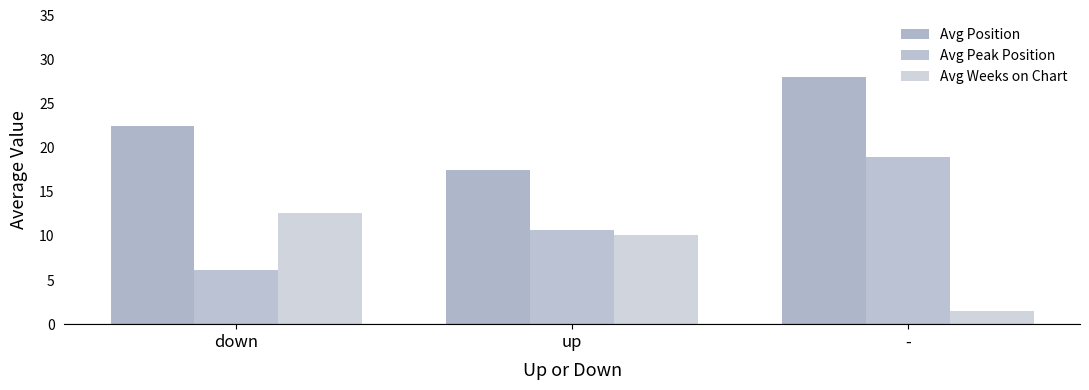

How many data points in Avg Peak Position are less than 10?

1